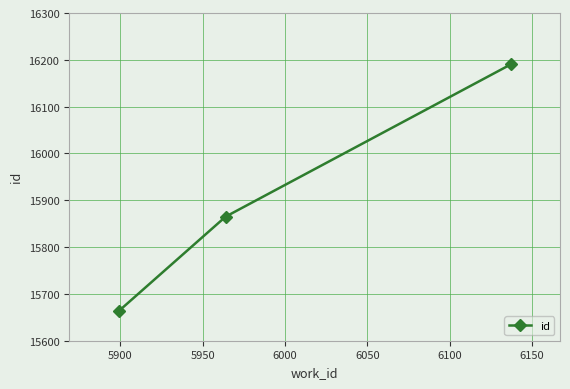

How many lines are shown in the chart?

1